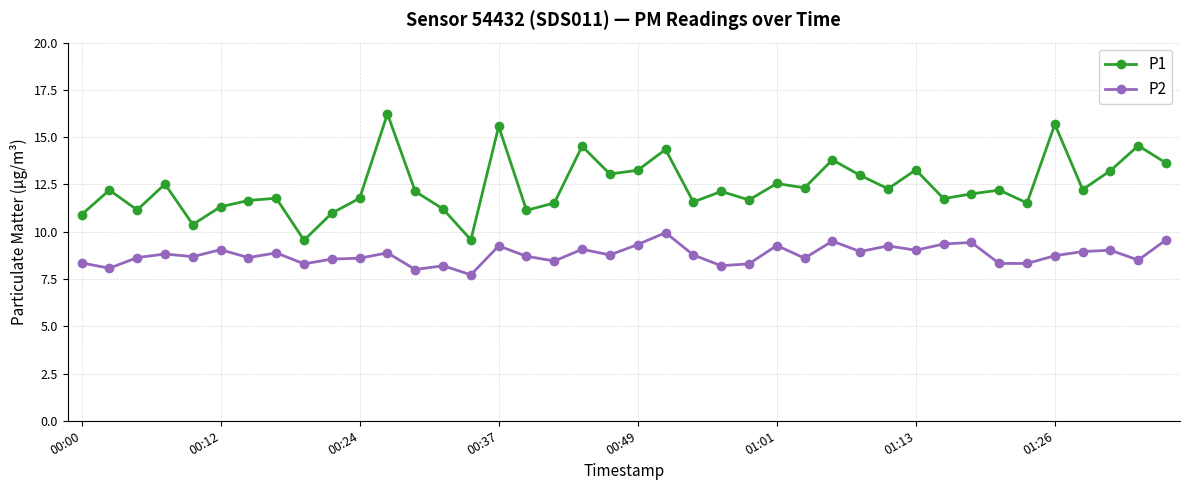

True or false: P2 and P1 cross at least once.

False